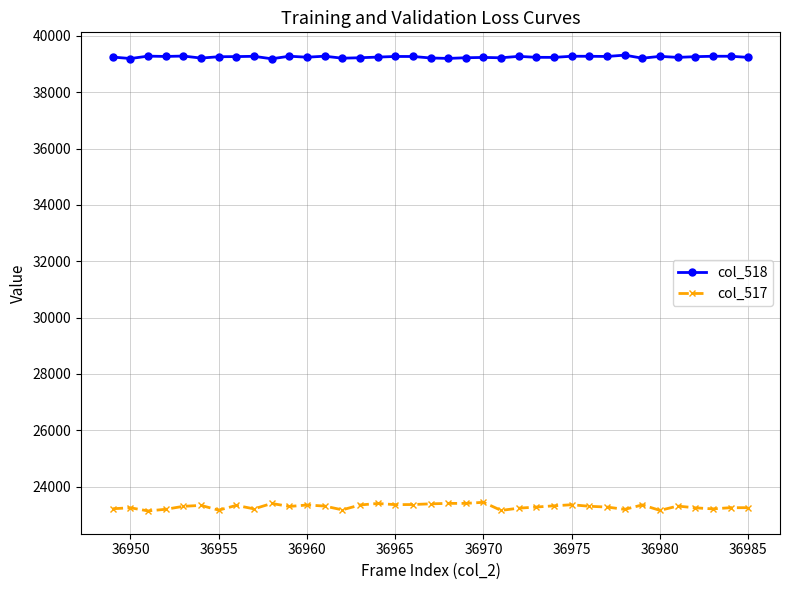

How many lines are shown in the chart?

2